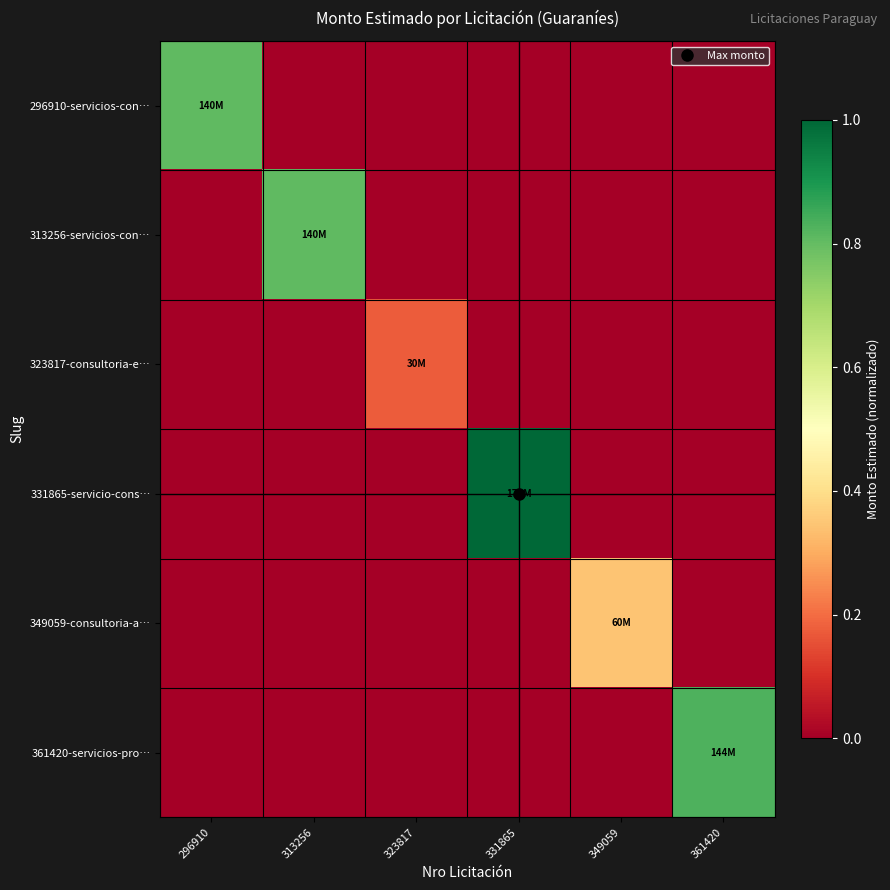

At how many categories does at least one series exceed 0?

6